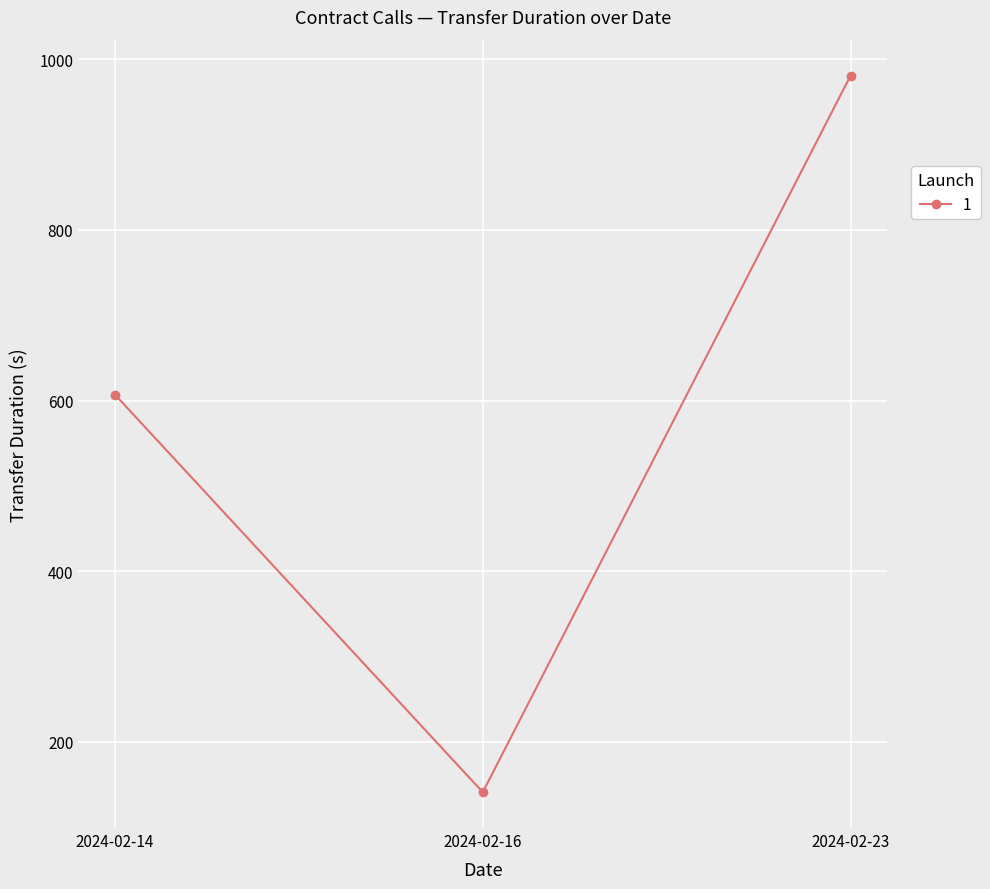

What value does the data have at 2024-02-14?

607